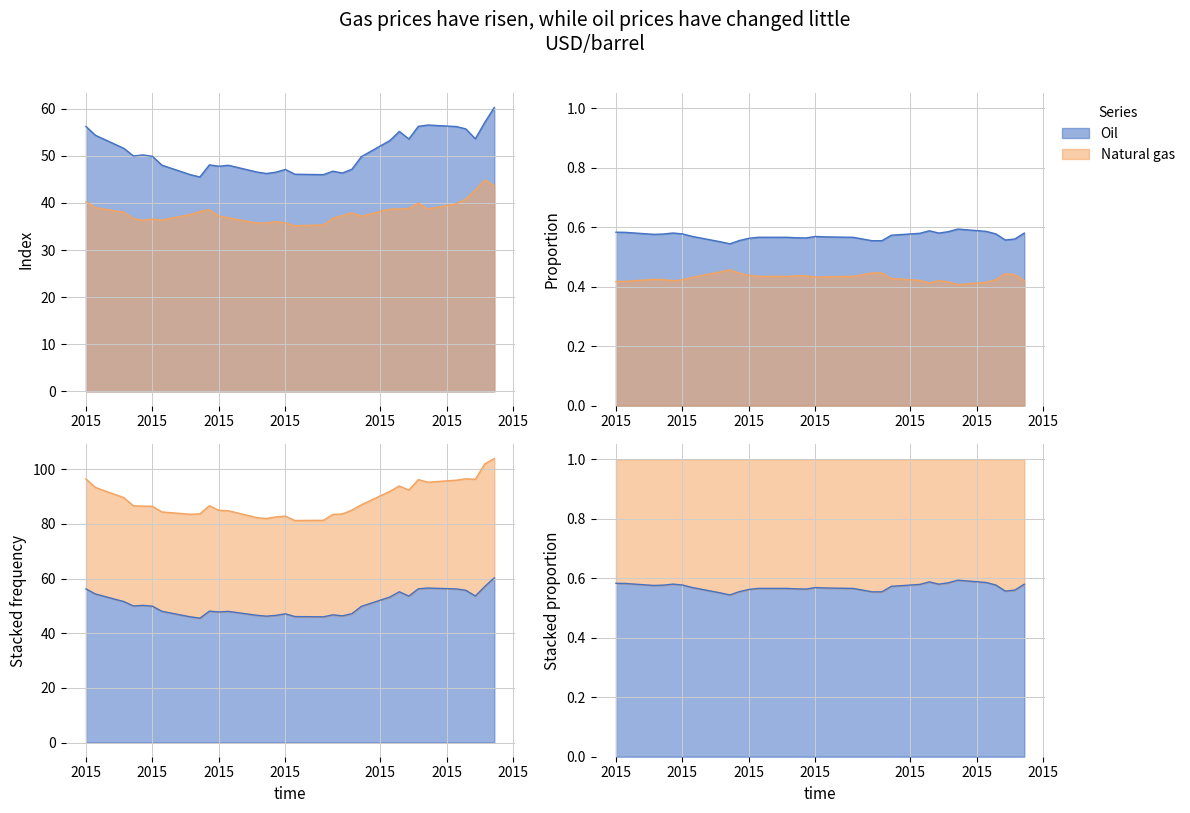

True or false: Oil and Natural gas cross at least once.

False